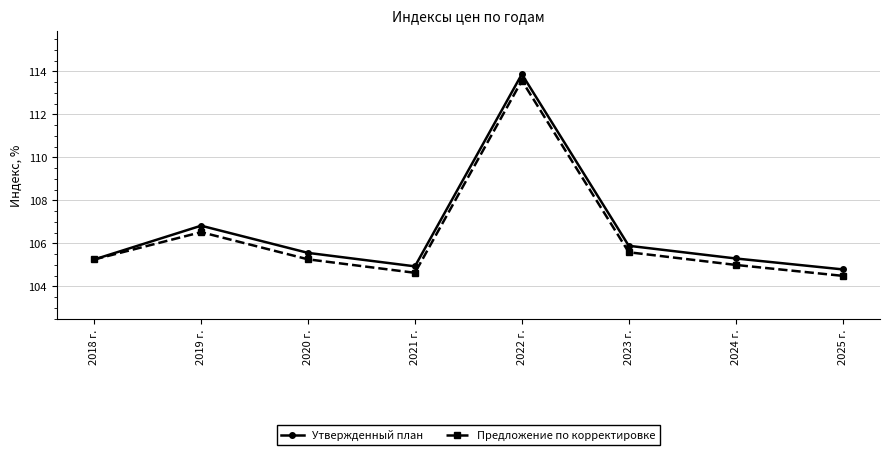

How many interior local valleys does the Предложение по корректировке series have?

1